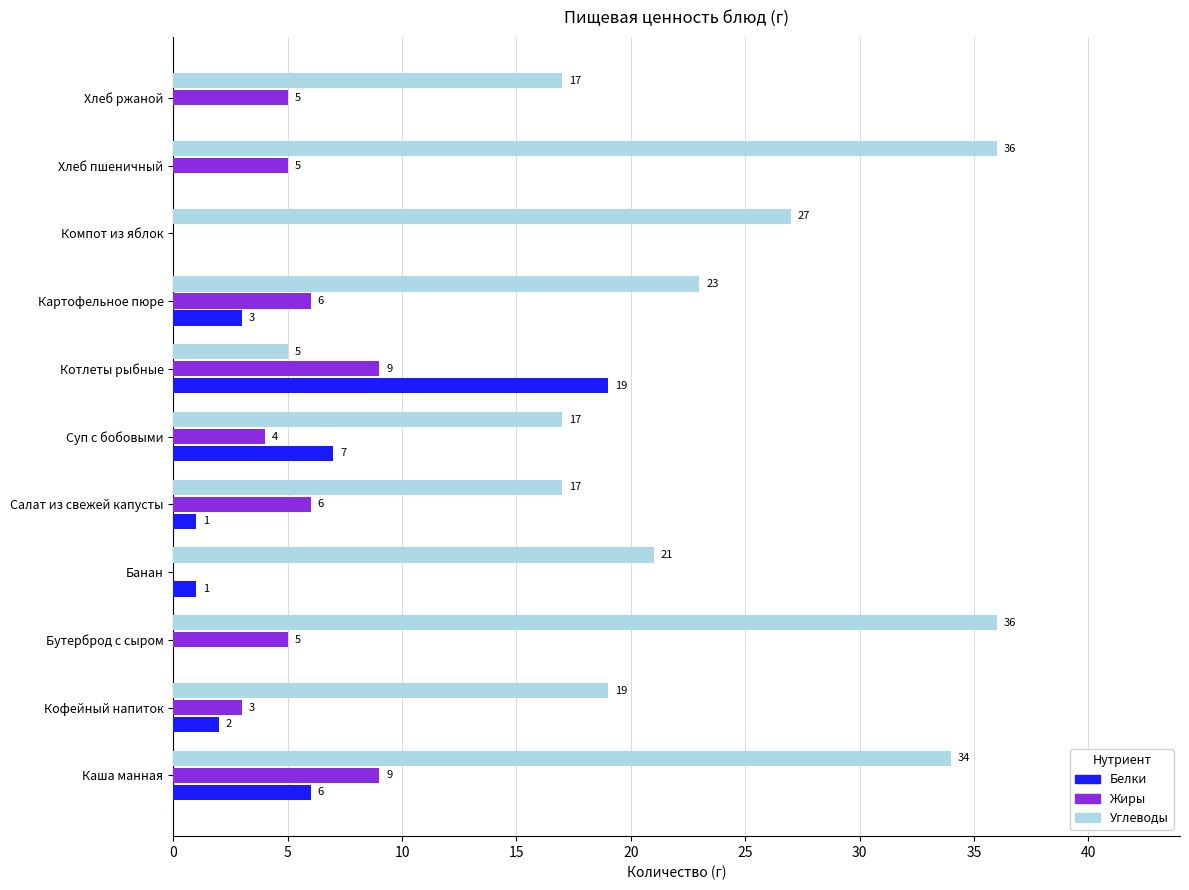

Where is Белки nearest to the value 9?

Суп с бобовыми